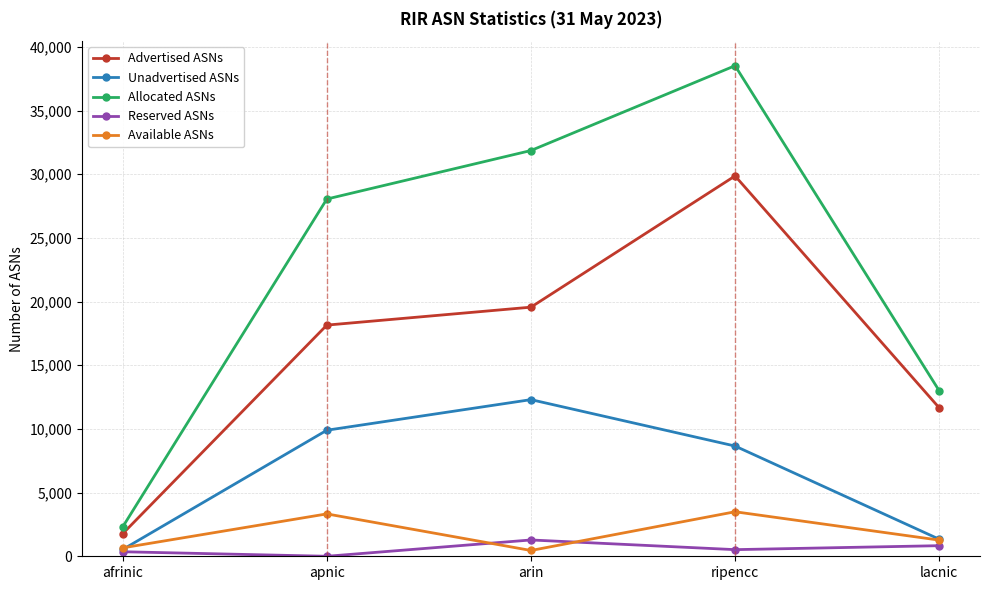

What is the highest value of the Available ASNs series?

3496